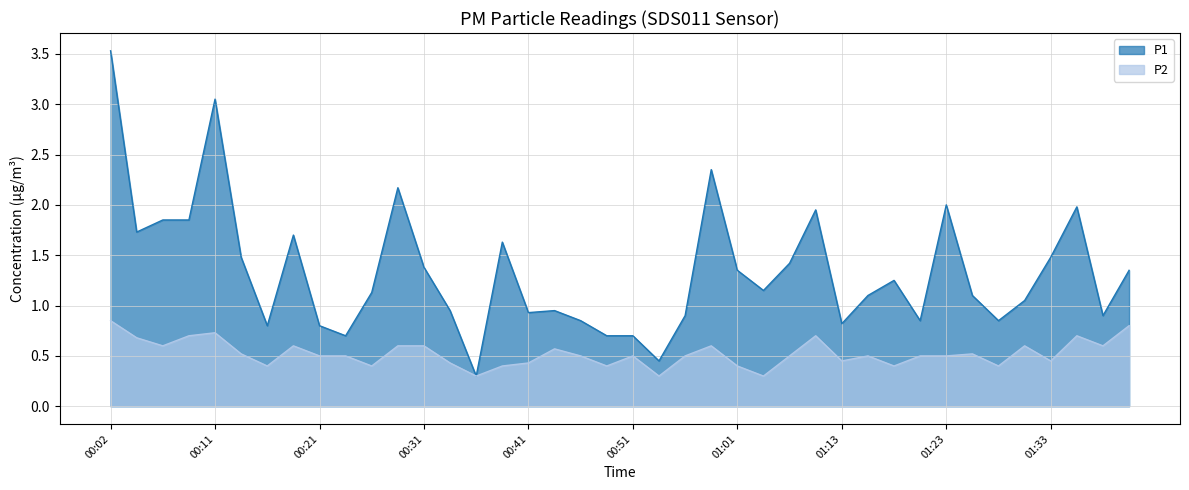

True or false: P2 and P1 cross at least once.

False